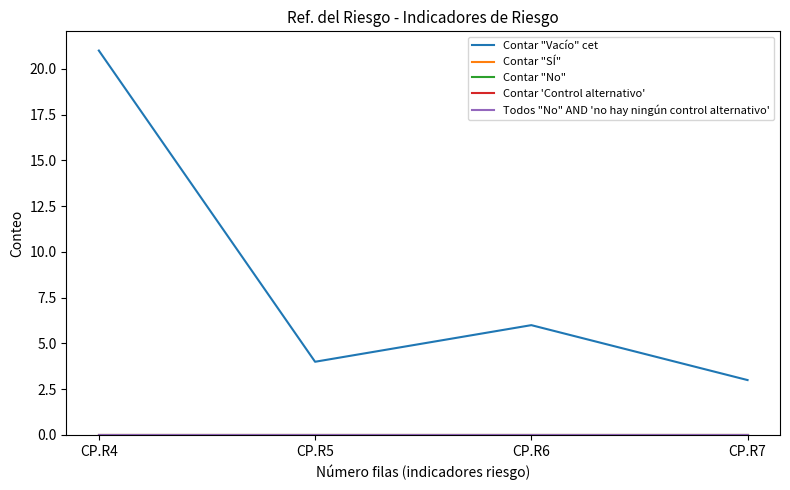

Between CP.R5 and CP.R6, which series saw the biggest shift?

Contar "Vacío" cet